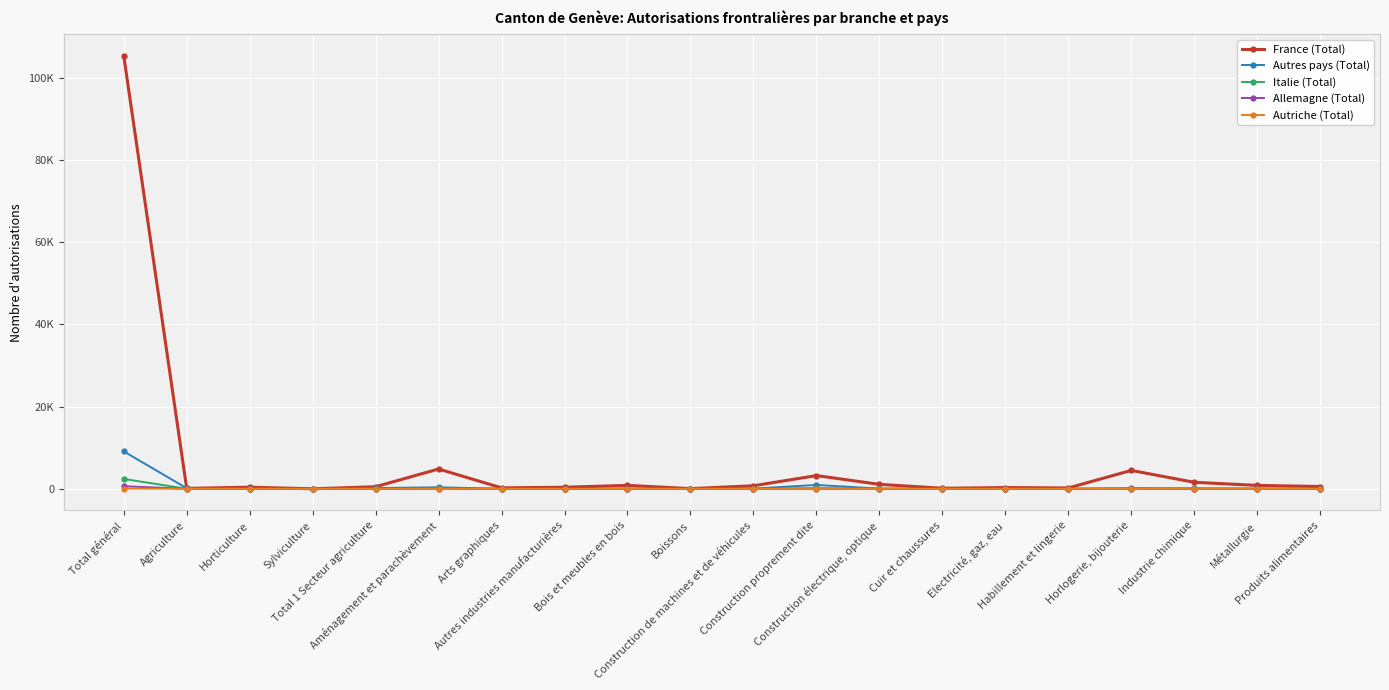

Does the chart have visible grid lines?

Yes